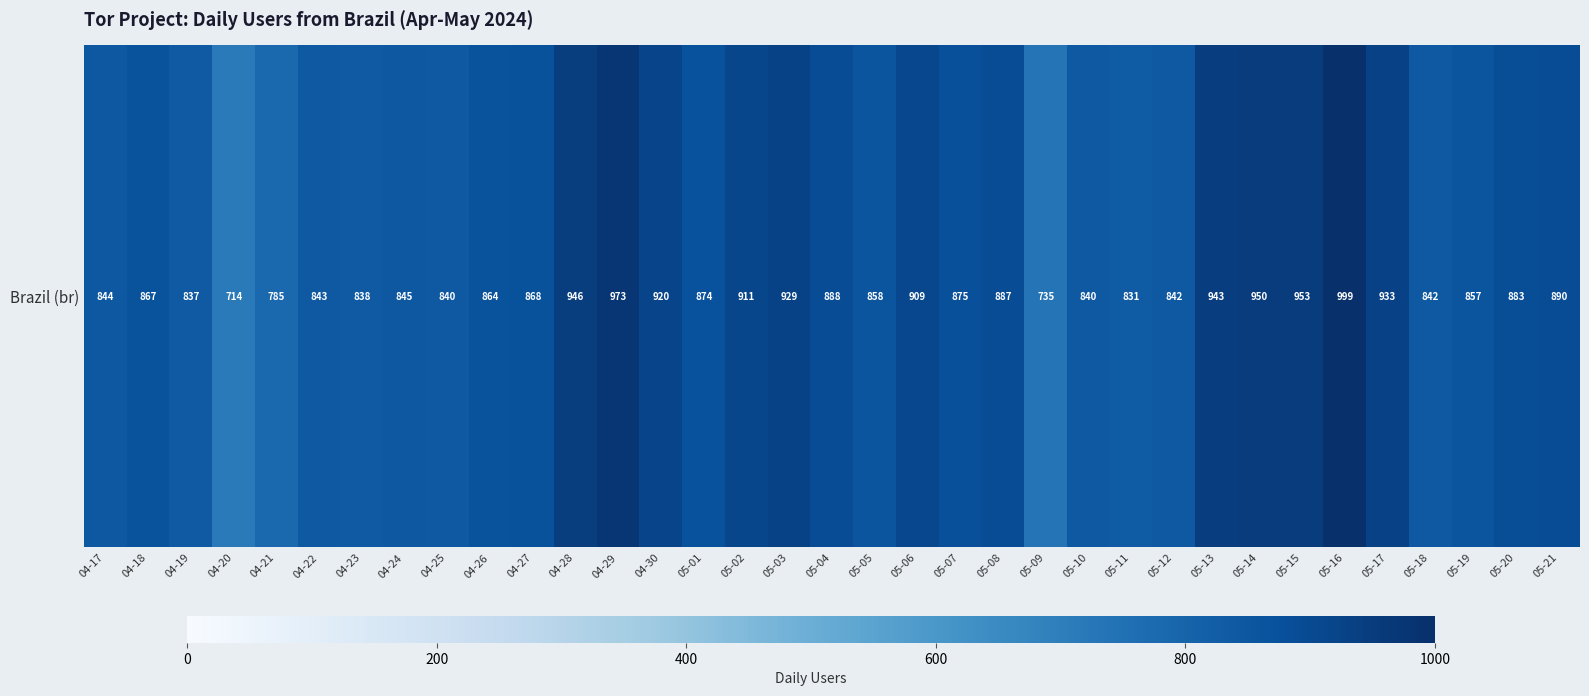

Reading right to left, transcribe all the data shown in this chart.

05-21=890	05-20=883	05-19=857	05-18=842	05-17=933	05-16=999	05-15=953	05-14=950	05-13=943	05-12=842	05-11=831	05-10=840	05-09=735	05-08=887	05-07=875	05-06=909	05-05=858	05-04=888	05-03=929	05-02=911	05-01=874	04-30=920	04-29=973	04-28=946	04-27=868	04-26=864	04-25=840	04-24=845	04-23=838	04-22=843	04-21=785	04-20=714	04-19=837	04-18=867	04-17=844